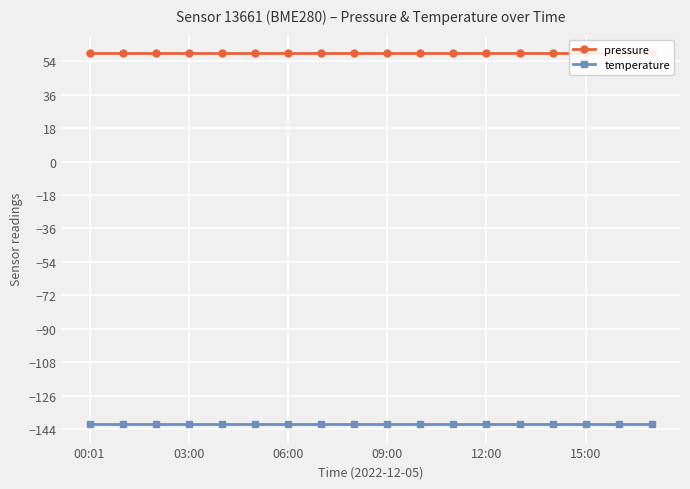

The value of pressure at 00:01 is 58.4. True or false?

True